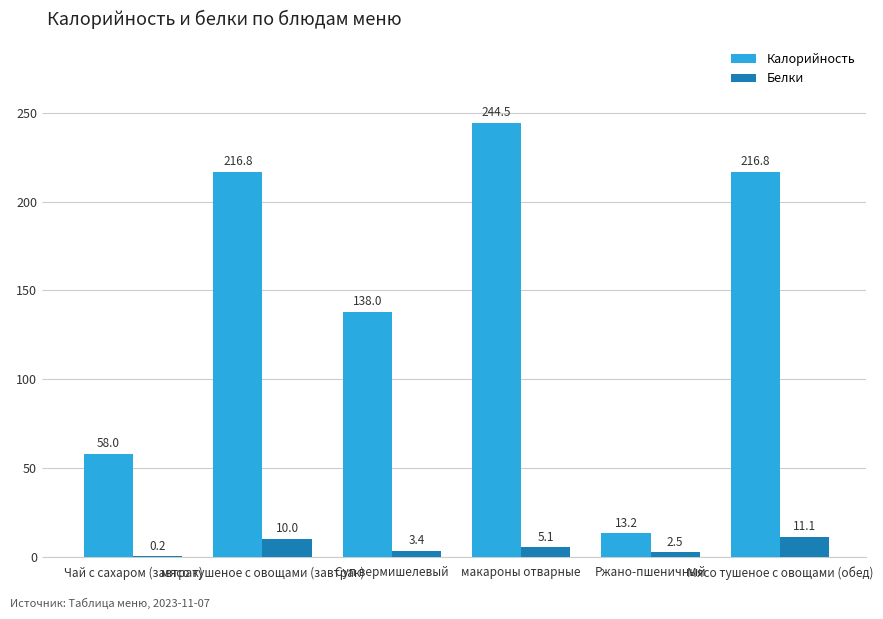

Which series has the largest total across all categories?

Калорийность